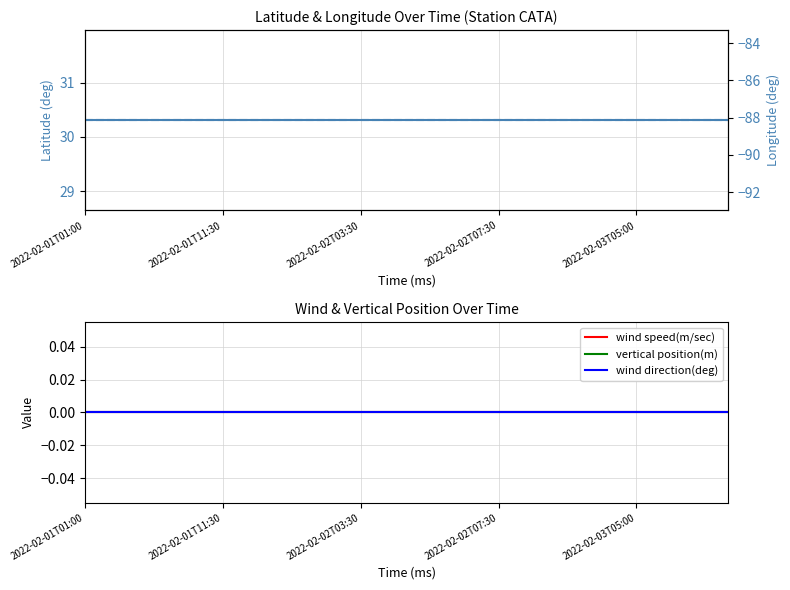

What is the maximum value for longitude?

-88.1